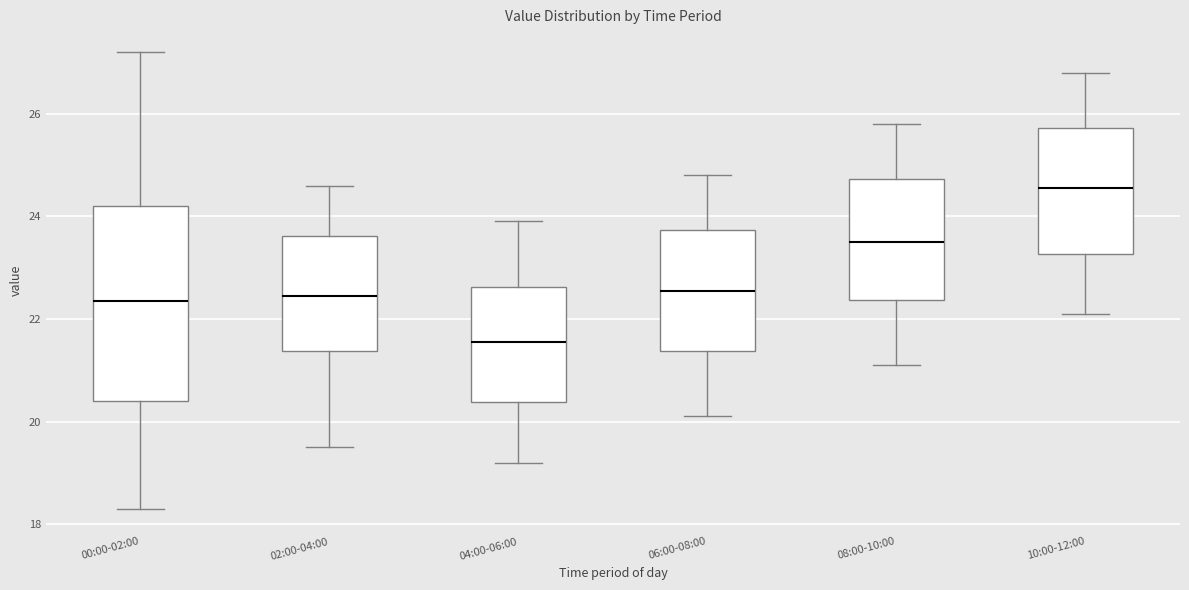

Which box's median line is the highest?

10:00-12:00